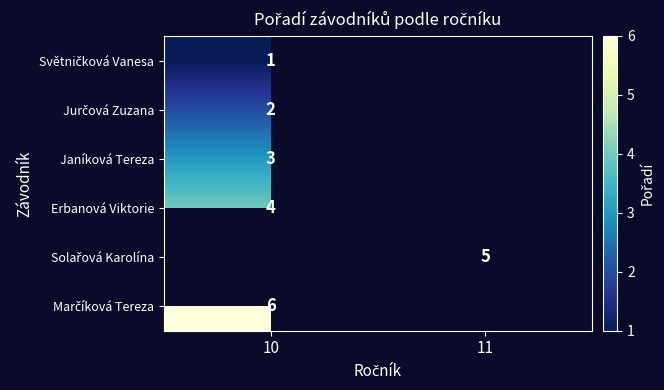

Which category has the lowest value across all series?

10